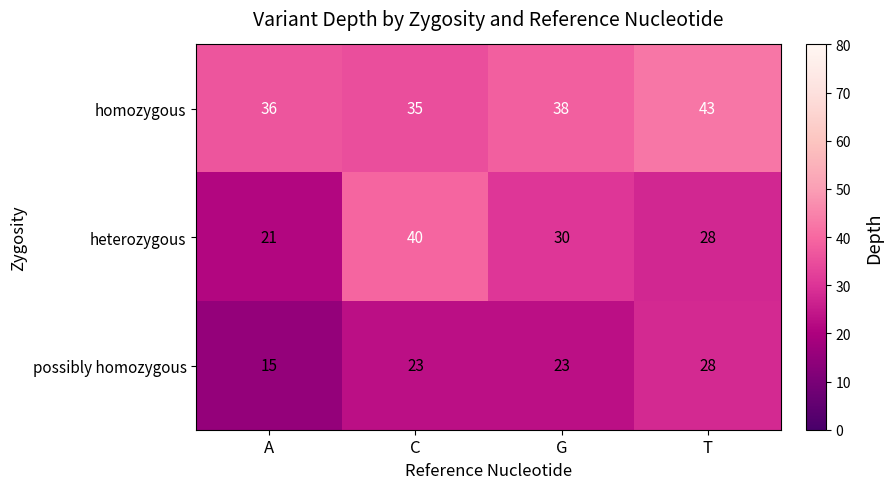

Reading left to right, transcribe all the data shown in this chart.

homozygous: 36	35	38	43
heterozygous: 21	40	30	28
possibly homozygous: 15	23	23	28